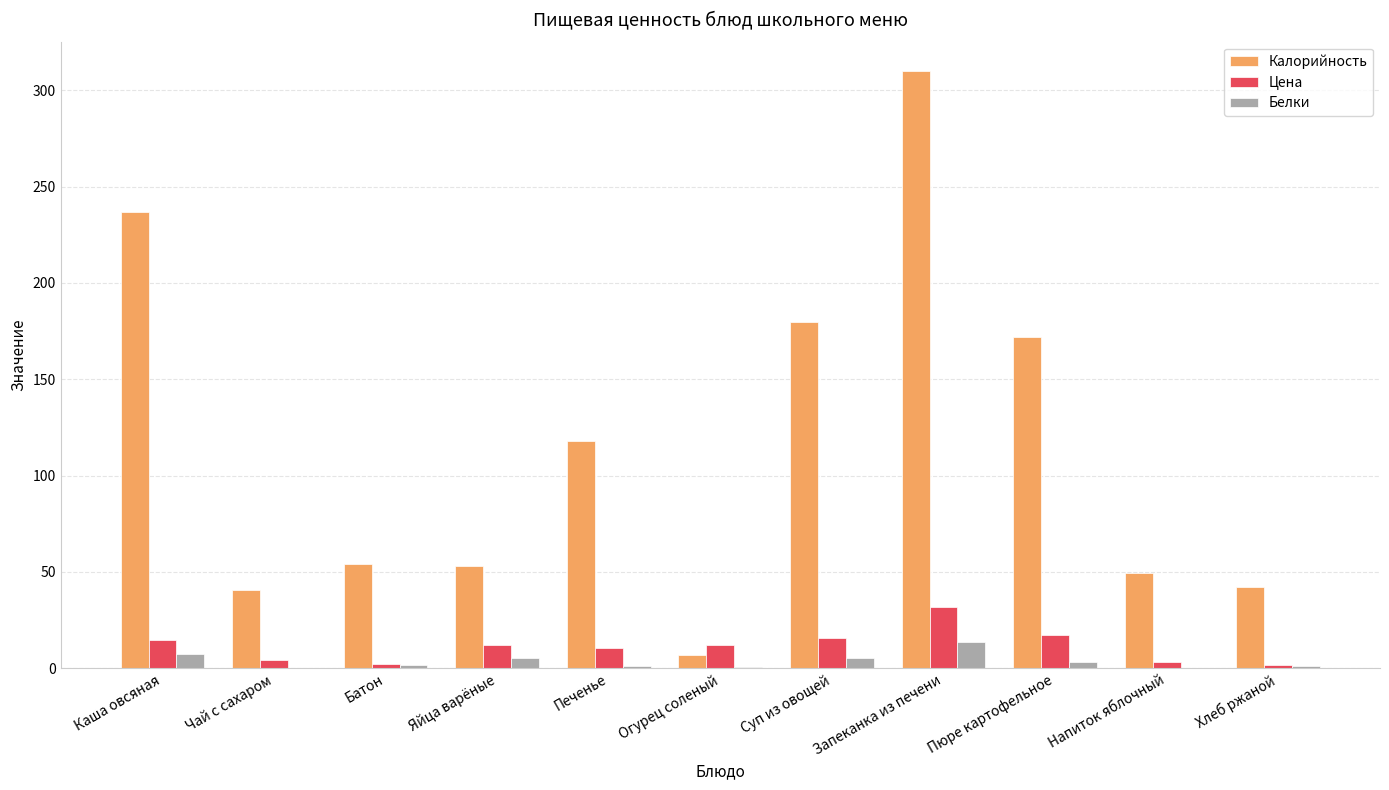

What is the sum of all Белки values?

40.0